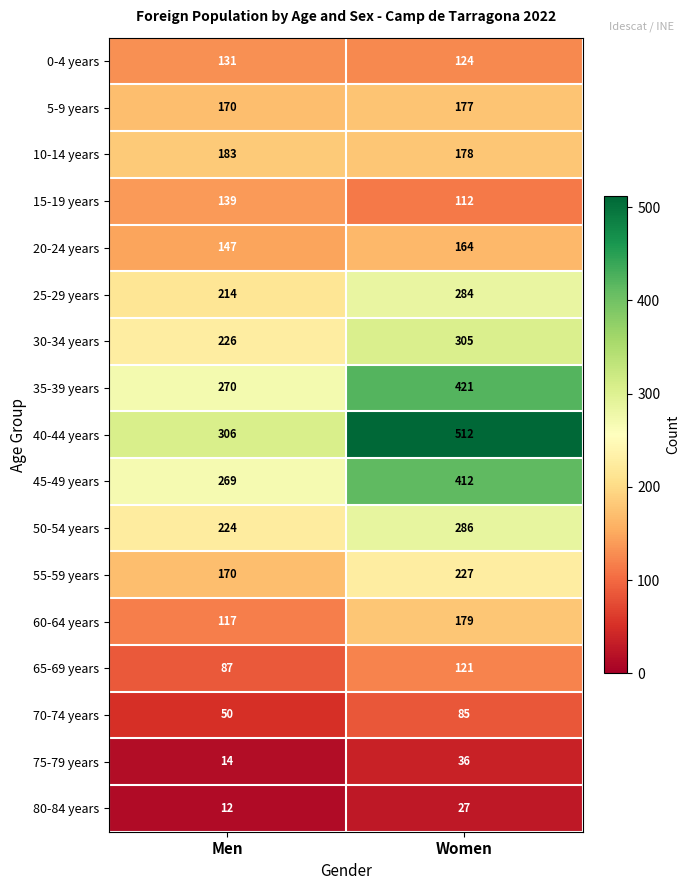

What is the approximate value of 40-44 years at Women?

512